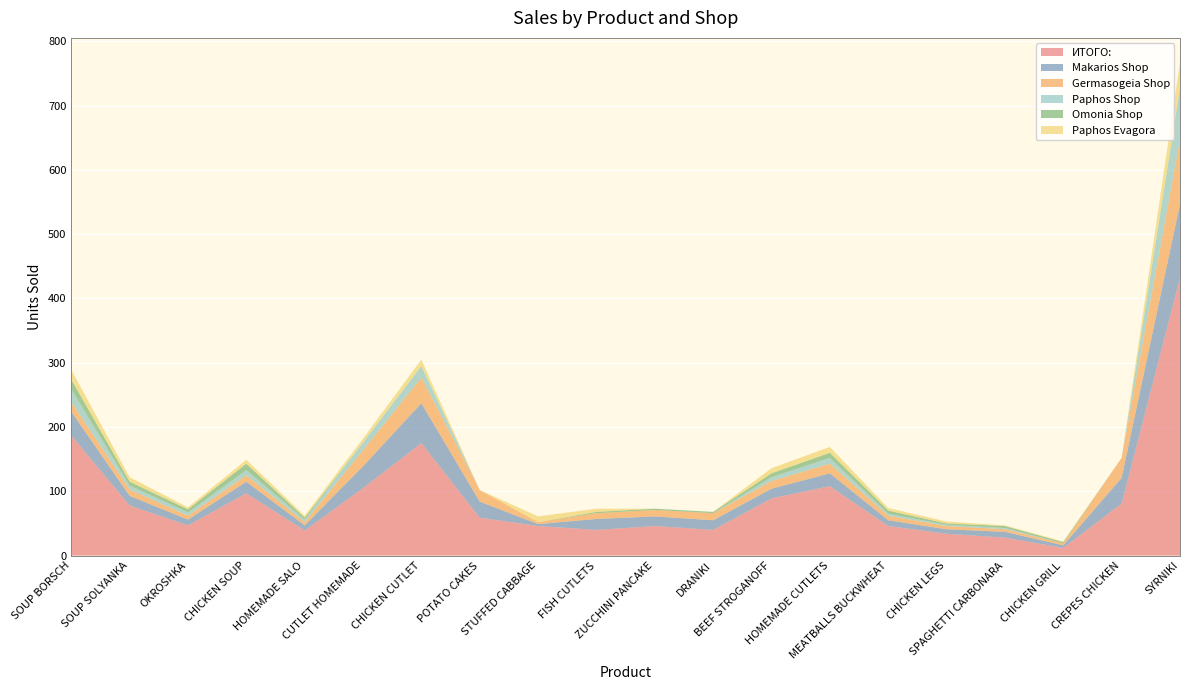

Reading left to right, what are all the values shown in this chart?

ИТОГО:: SOUP BORSCH=187	SOUP SOLYANKA=78	OKROSHKA=47	CHICKEN SOUP=97	HOMEMADE SALO=39	CUTLET HOMEMADE=105	CHICKEN CUTLET=175	POTATO CAKES=59	STUFFED CABBAGE=46	FISH CUTLETS=40	ZUCCHINI PANCAKE=46	DRANIKI=40	BEEF STROGANOFF=89	HOMEMADE CUTLETS=108	MEATBALLS BUCKWHEAT=46	CHICKEN LEGS=34	SPAGHETTI CARBONARA=28	CHICKEN GRILL=12	CREPES CHICKEN=81	SYRNIKI=432
Makarios Shop: SOUP BORSCH=37	SOUP SOLYANKA=15	OKROSHKA=9	CHICKEN SOUP=18	HOMEMADE SALO=8	CUTLET HOMEMADE=34	CHICKEN CUTLET=62	POTATO CAKES=25	STUFFED CABBAGE=3	FISH CUTLETS=17	ZUCCHINI PANCAKE=15	DRANIKI=15	BEEF STROGANOFF=15	HOMEMADE CUTLETS=20	MEATBALLS BUCKWHEAT=9	CHICKEN LEGS=7	SPAGHETTI CARBONARA=9	CHICKEN GRILL=4	CREPES CHICKEN=40	SYRNIKI=115
Germasogeia Shop: SOUP BORSCH=15	SOUP SOLYANKA=10	OKROSHKA=6	CHICKEN SOUP=10	HOMEMADE SALO=5	CUTLET HOMEMADE=25	CHICKEN CUTLET=40	POTATO CAKES=18	STUFFED CABBAGE=3	FISH CUTLETS=9	ZUCCHINI PANCAKE=10	DRANIKI=11	BEEF STROGANOFF=12	HOMEMADE CUTLETS=15	MEATBALLS BUCKWHEAT=7	CHICKEN LEGS=5	SPAGHETTI CARBONARA=4	CHICKEN GRILL=3	CREPES CHICKEN=31	SYRNIKI=100
Paphos Shop: SOUP BORSCH=20	SOUP SOLYANKA=6	OKROSHKA=5	CHICKEN SOUP=8	HOMEMADE SALO=4	CUTLET HOMEMADE=12	CHICKEN CUTLET=18	POTATO CAKES=0	STUFFED CABBAGE=0	FISH CUTLETS=0	ZUCCHINI PANCAKE=0	DRANIKI=0	BEEF STROGANOFF=6	HOMEMADE CUTLETS=9	MEATBALLS BUCKWHEAT=3	CHICKEN LEGS=2	SPAGHETTI CARBONARA=2	CHICKEN GRILL=0	CREPES CHICKEN=0	SYRNIKI=80
Omonia Shop: SOUP BORSCH=15	SOUP SOLYANKA=6	OKROSHKA=5	CHICKEN SOUP=10	HOMEMADE SALO=3	CUTLET HOMEMADE=0	CHICKEN CUTLET=0	POTATO CAKES=0	STUFFED CABBAGE=0	FISH CUTLETS=2	ZUCCHINI PANCAKE=2	DRANIKI=2	BEEF STROGANOFF=6	HOMEMADE CUTLETS=8	MEATBALLS BUCKWHEAT=5	CHICKEN LEGS=2	SPAGHETTI CARBONARA=3	CHICKEN GRILL=2	CREPES CHICKEN=0	SYRNIKI=0
Paphos Evagora: SOUP BORSCH=15	SOUP SOLYANKA=7	OKROSHKA=3	CHICKEN SOUP=6	HOMEMADE SALO=3	CUTLET HOMEMADE=6	CHICKEN CUTLET=10	POTATO CAKES=0	STUFFED CABBAGE=9	FISH CUTLETS=5	ZUCCHINI PANCAKE=0	DRANIKI=0	BEEF STROGANOFF=8	HOMEMADE CUTLETS=9	MEATBALLS BUCKWHEAT=4	CHICKEN LEGS=3	SPAGHETTI CARBONARA=1	CHICKEN GRILL=1	CREPES CHICKEN=0	SYRNIKI=40